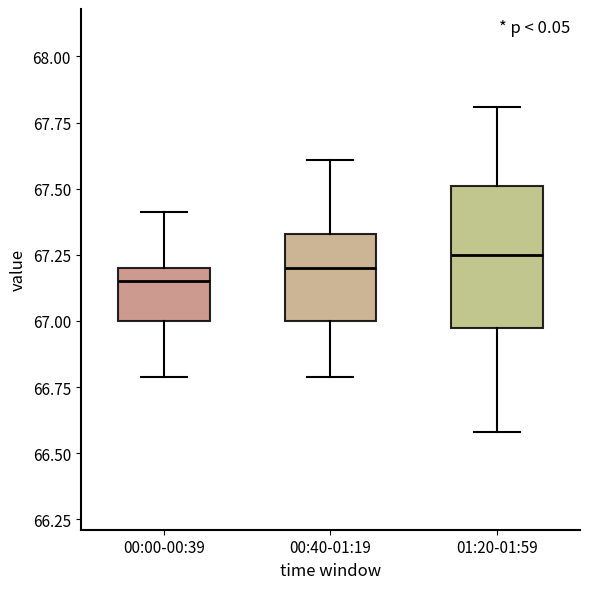

Comparing the boxes themselves (not the whiskers), which one is the tallest?

01:20-01:59